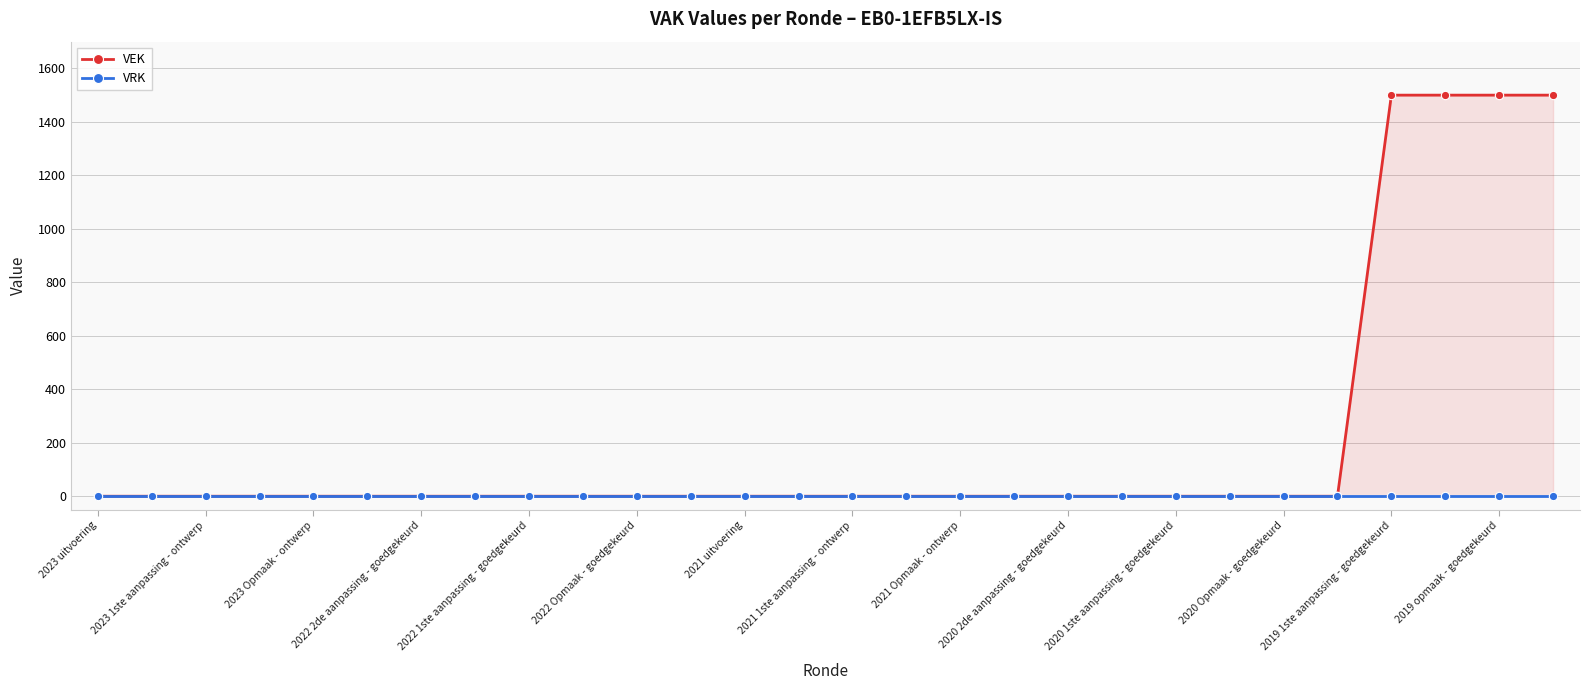

How many data points in VEK are above 0?

4